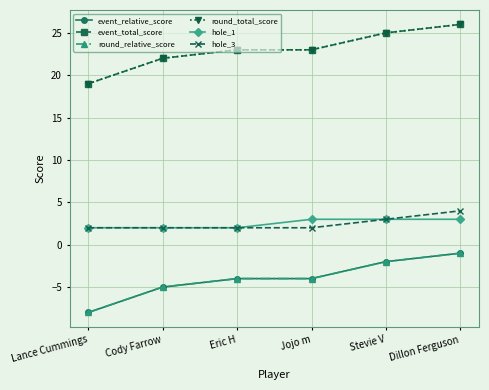

Does the chart have visible grid lines?

Yes